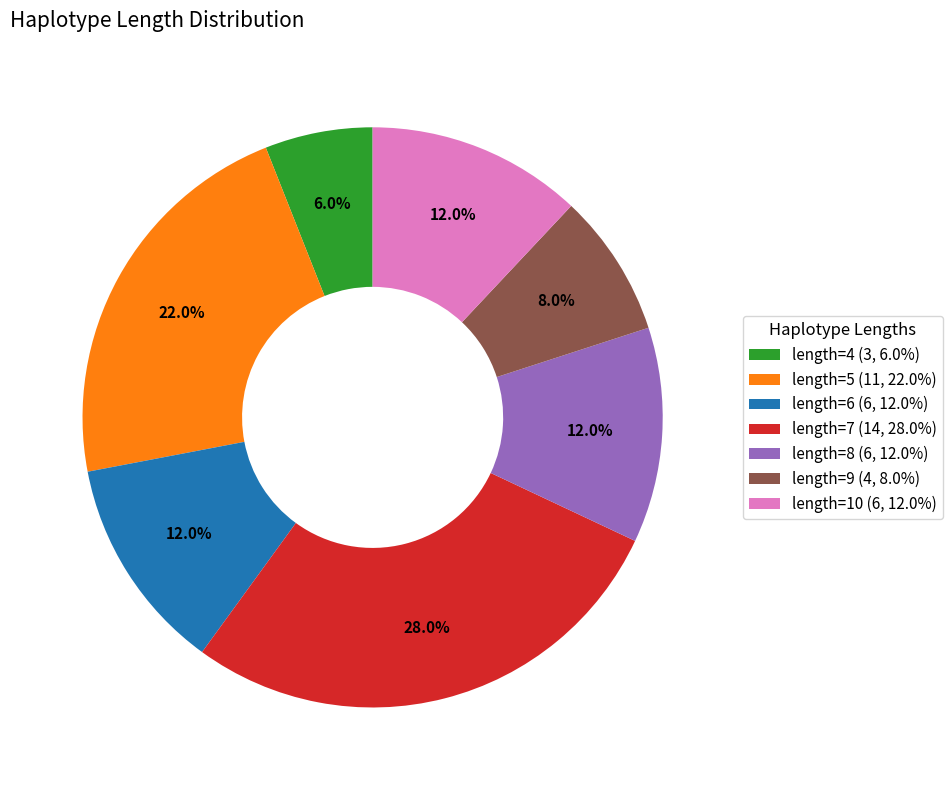

Is there any slice that represents more than half of the pie?

No